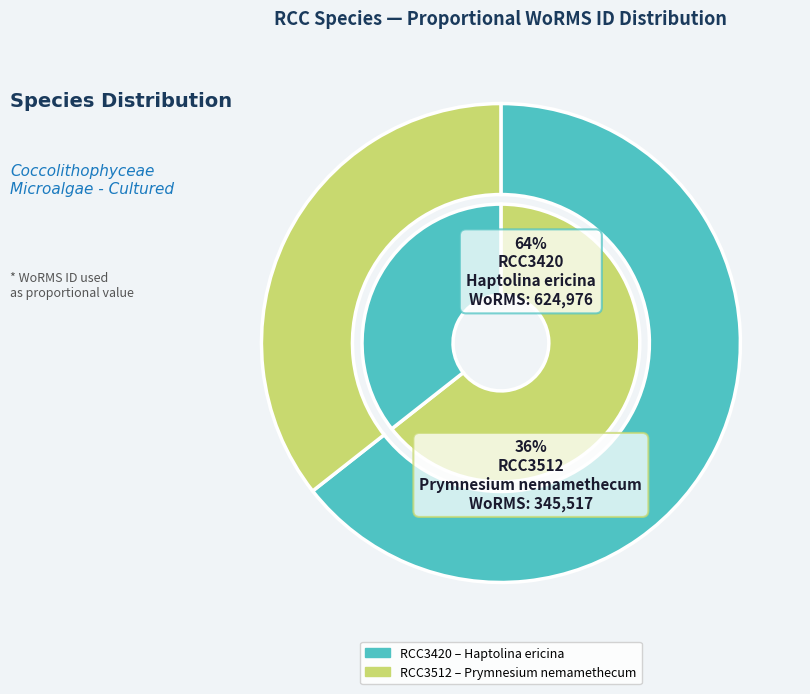

To the nearest percent, what is the combined percentage of RCC3512 and RCC3420?

100%